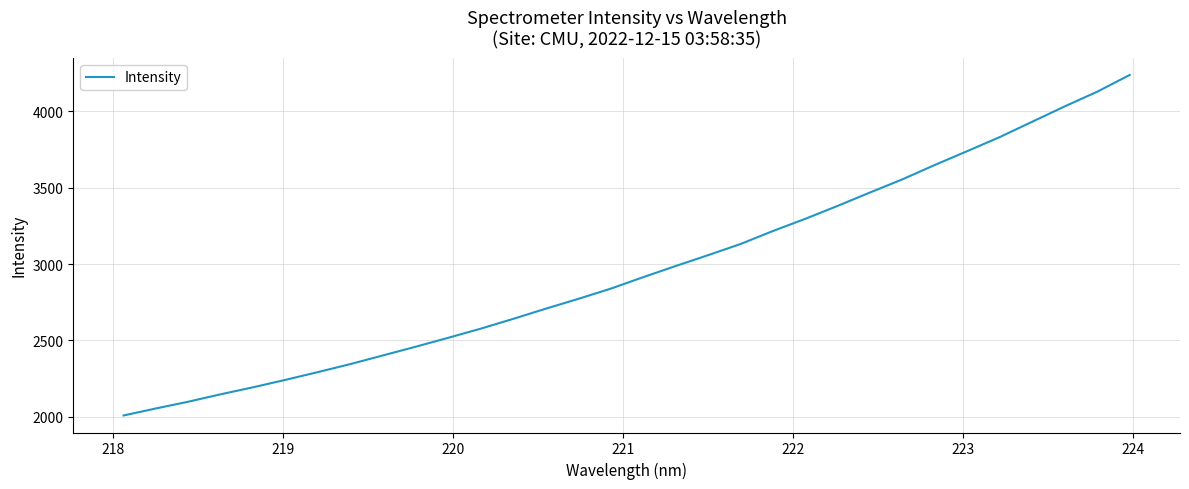

What is the greatest value displayed?

4239.1